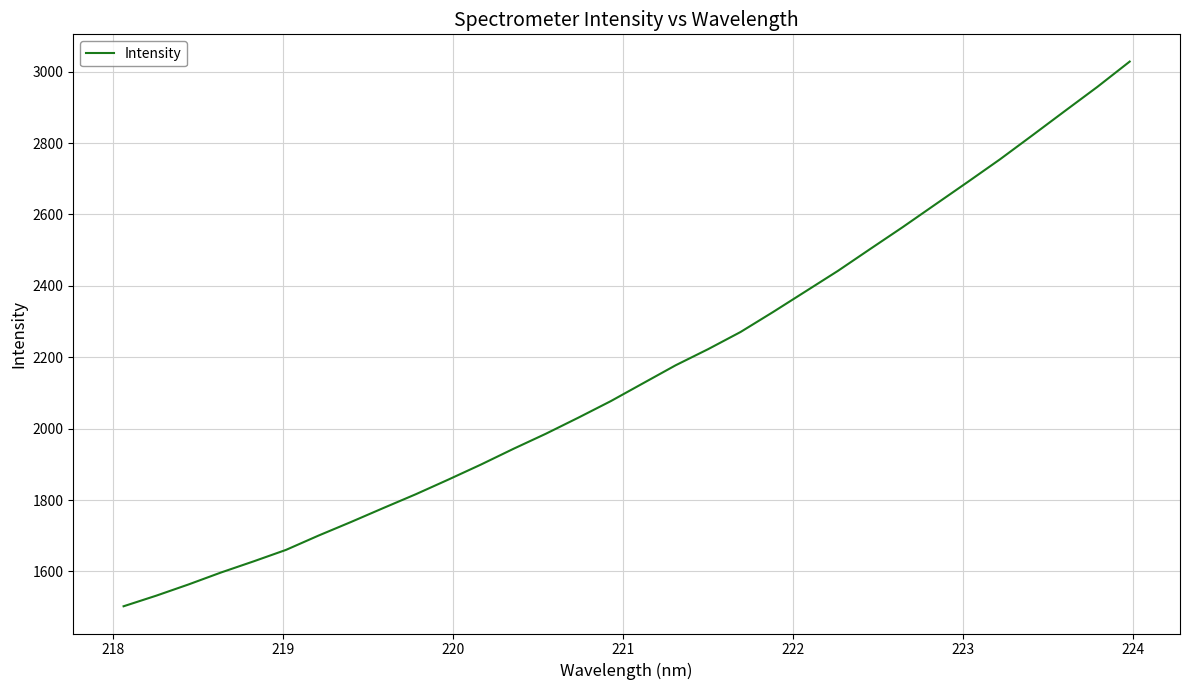

What is the smallest value displayed?

1502.4